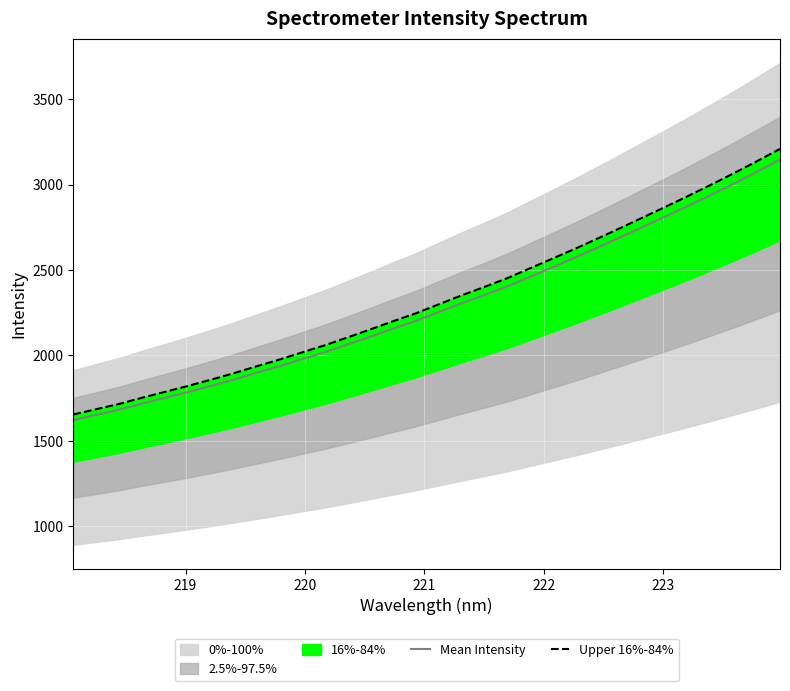

Which series has the largest total across all categories?

Upper 16%-84%